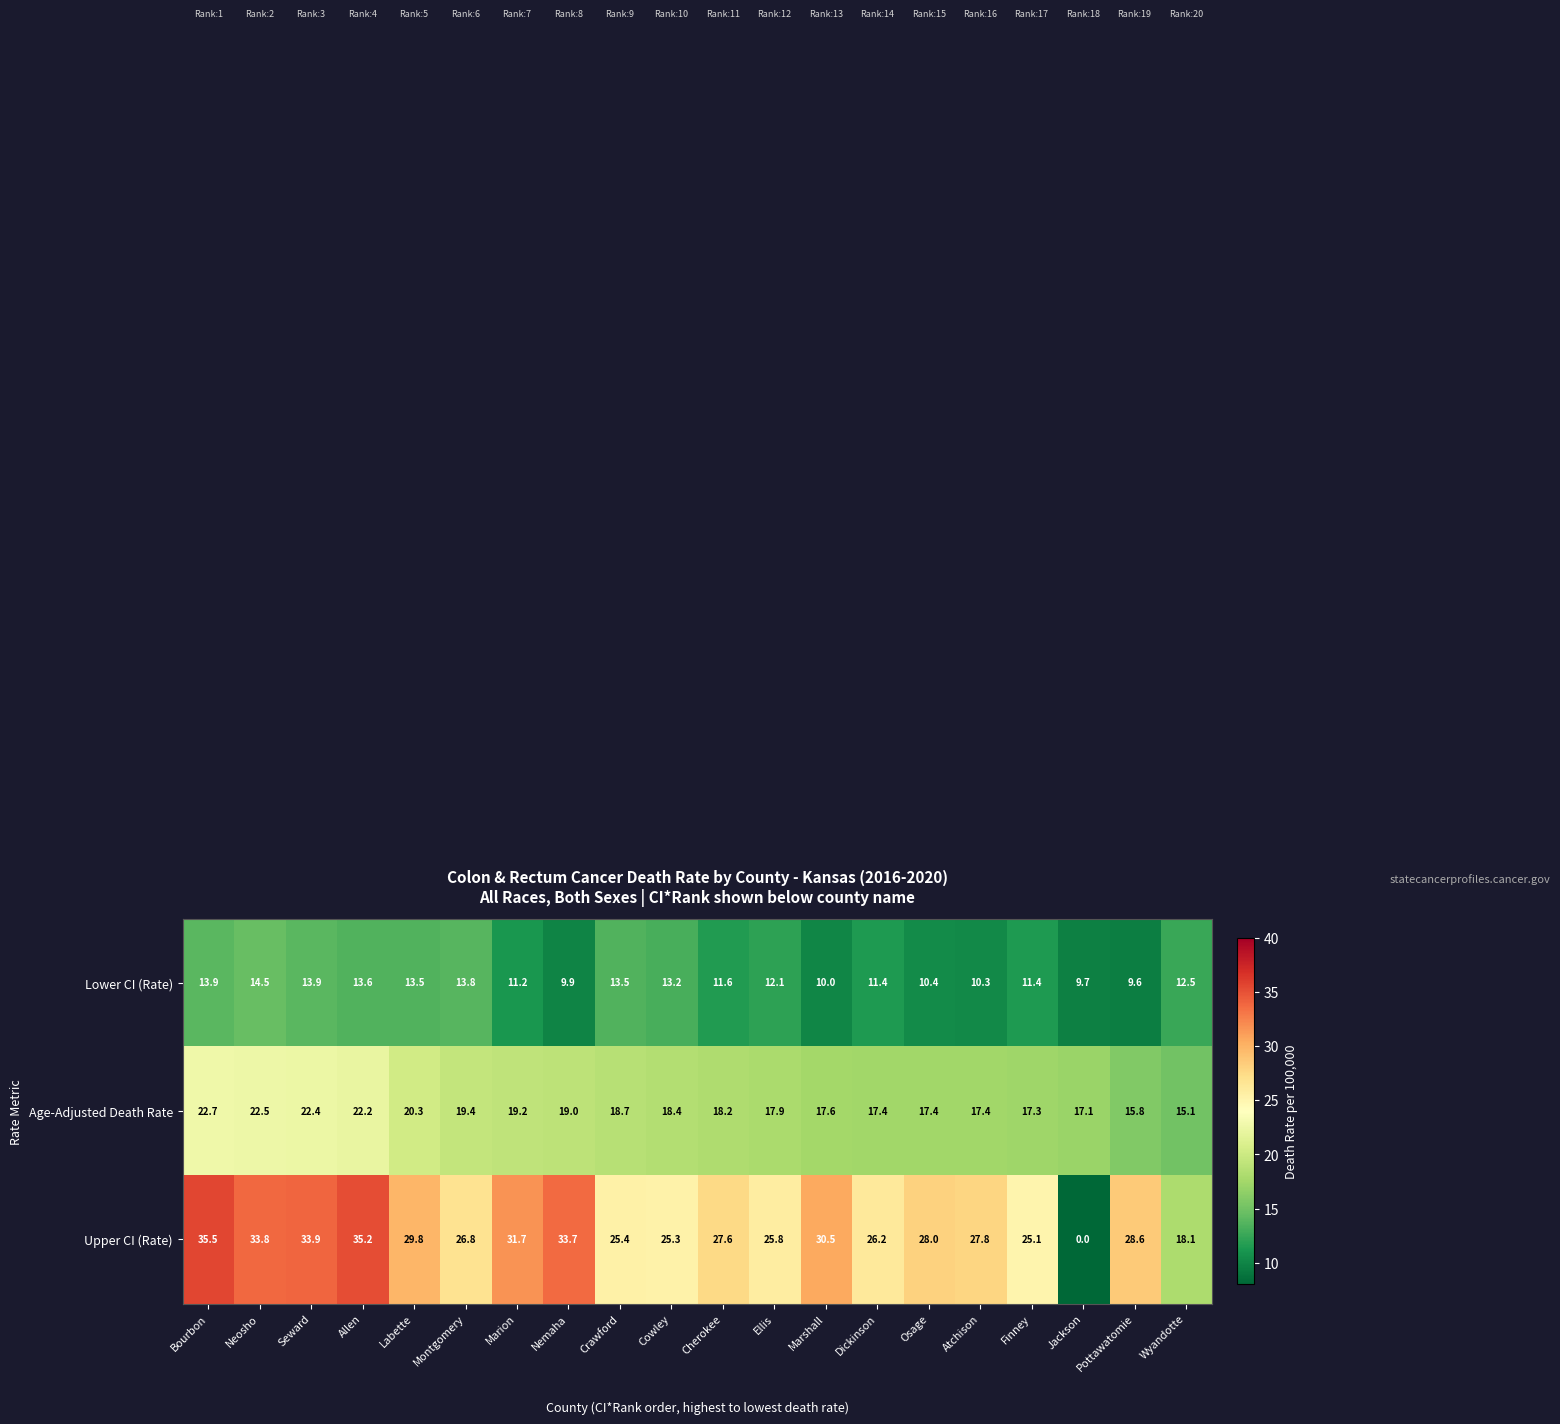

At which label does Lower CI (Rate) first exceed 12?

Bourbon